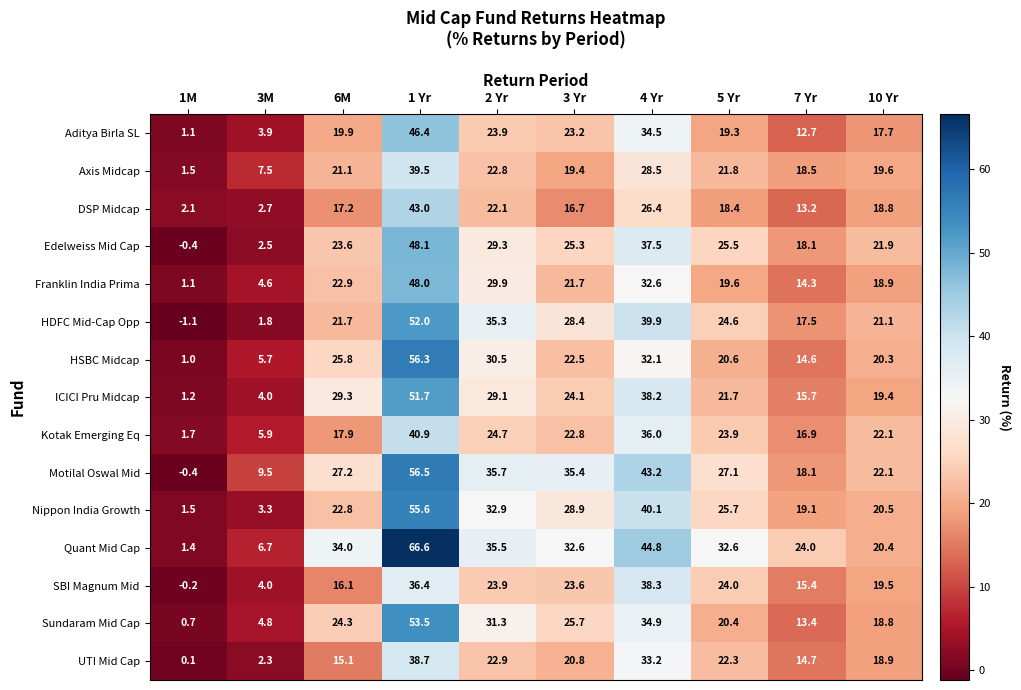

True or false: SBI Magnum Mid has a value of 34.1 at 2 Yr.

False